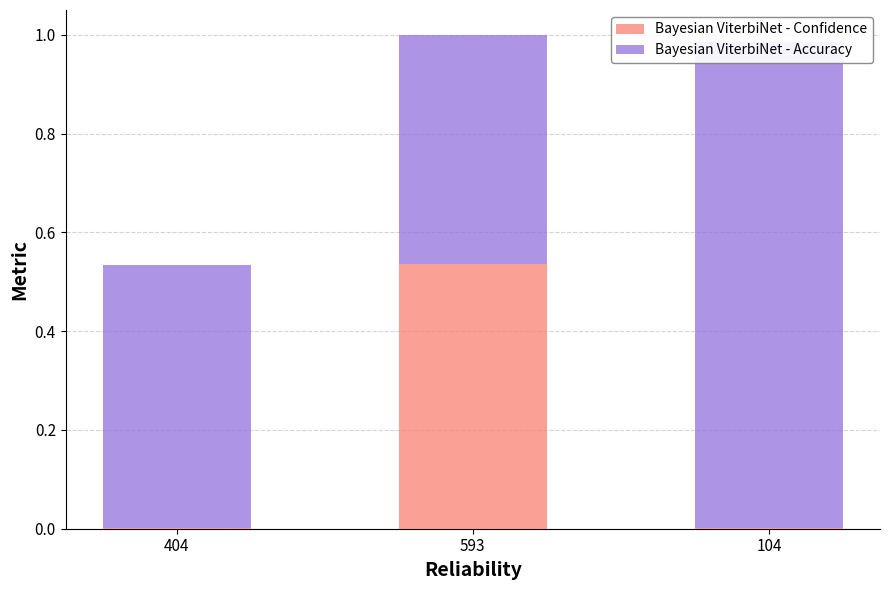

Reading right to left, list all the values displayed in this chart.

Bayesian ViterbiNet - Confidence: 104=0.0	593=0.5	404=0.0
Bayesian ViterbiNet - Accuracy: 104=1.0	593=0.5	404=0.5